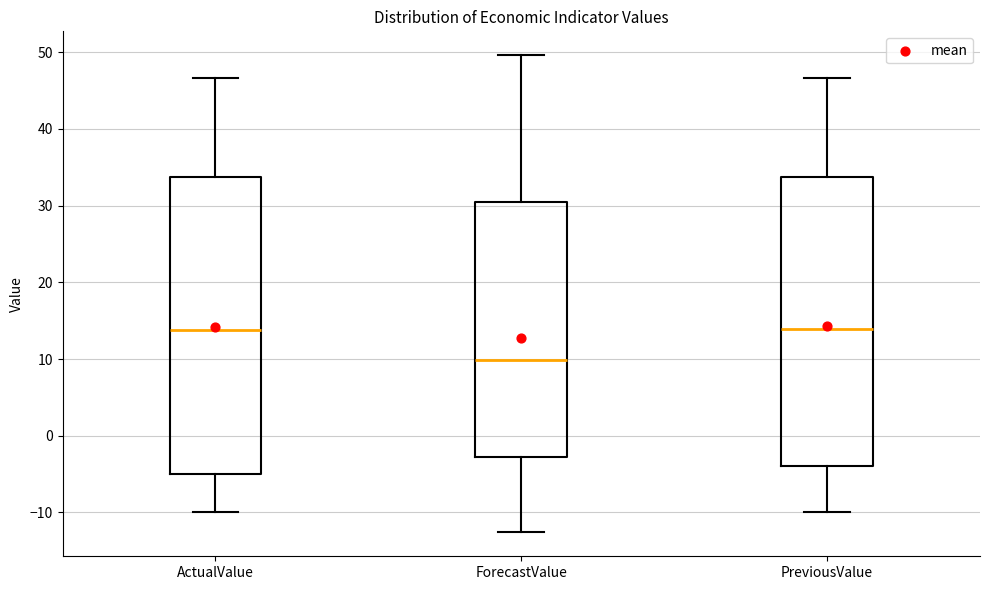

Which box is the tallest, from its lower edge to its upper edge?

ActualValue